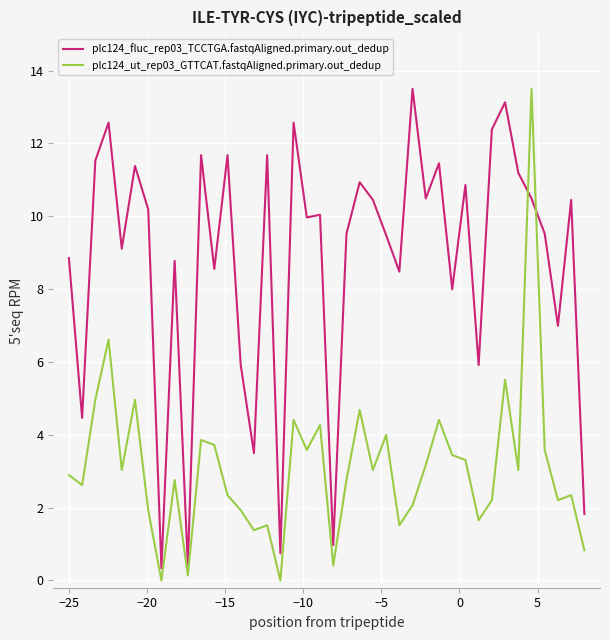

What is the greatest value displayed?

13.5